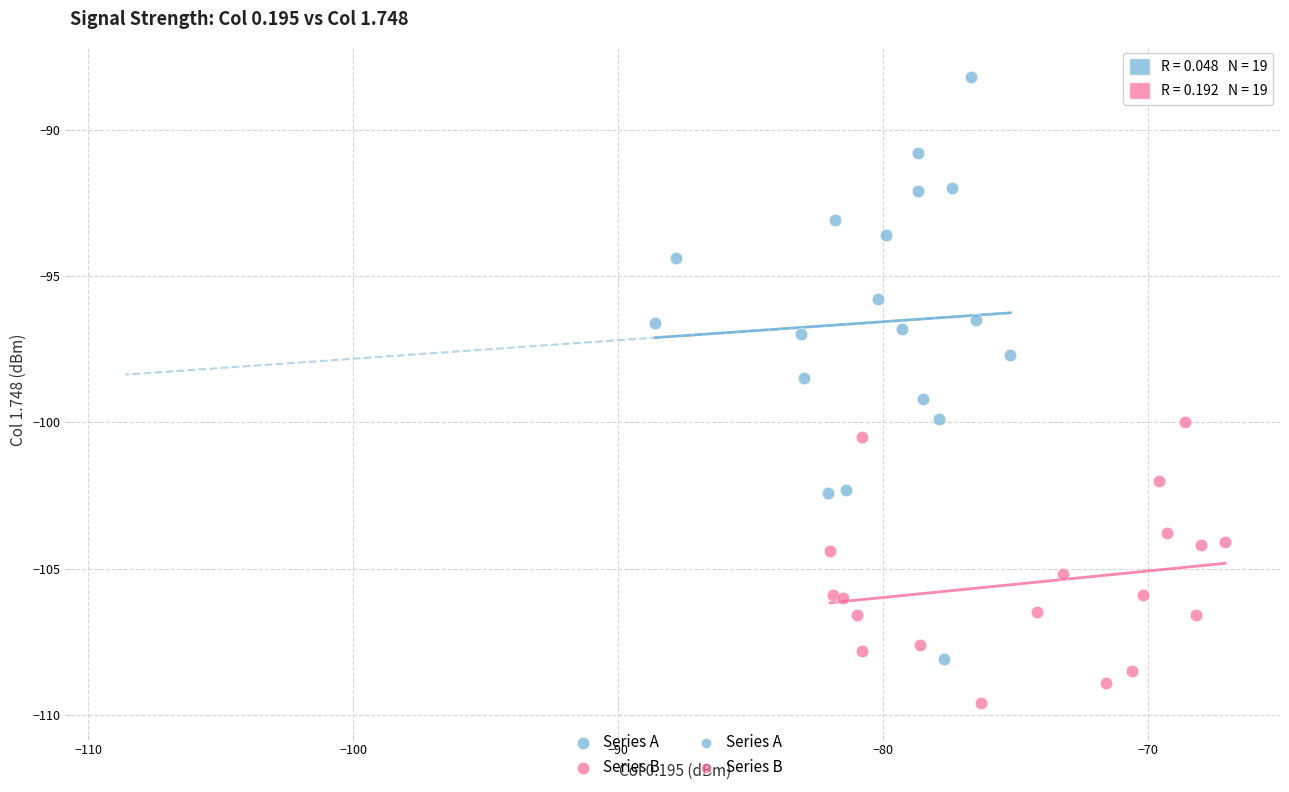

Which series reaches the minimum Y coordinate?

Series B